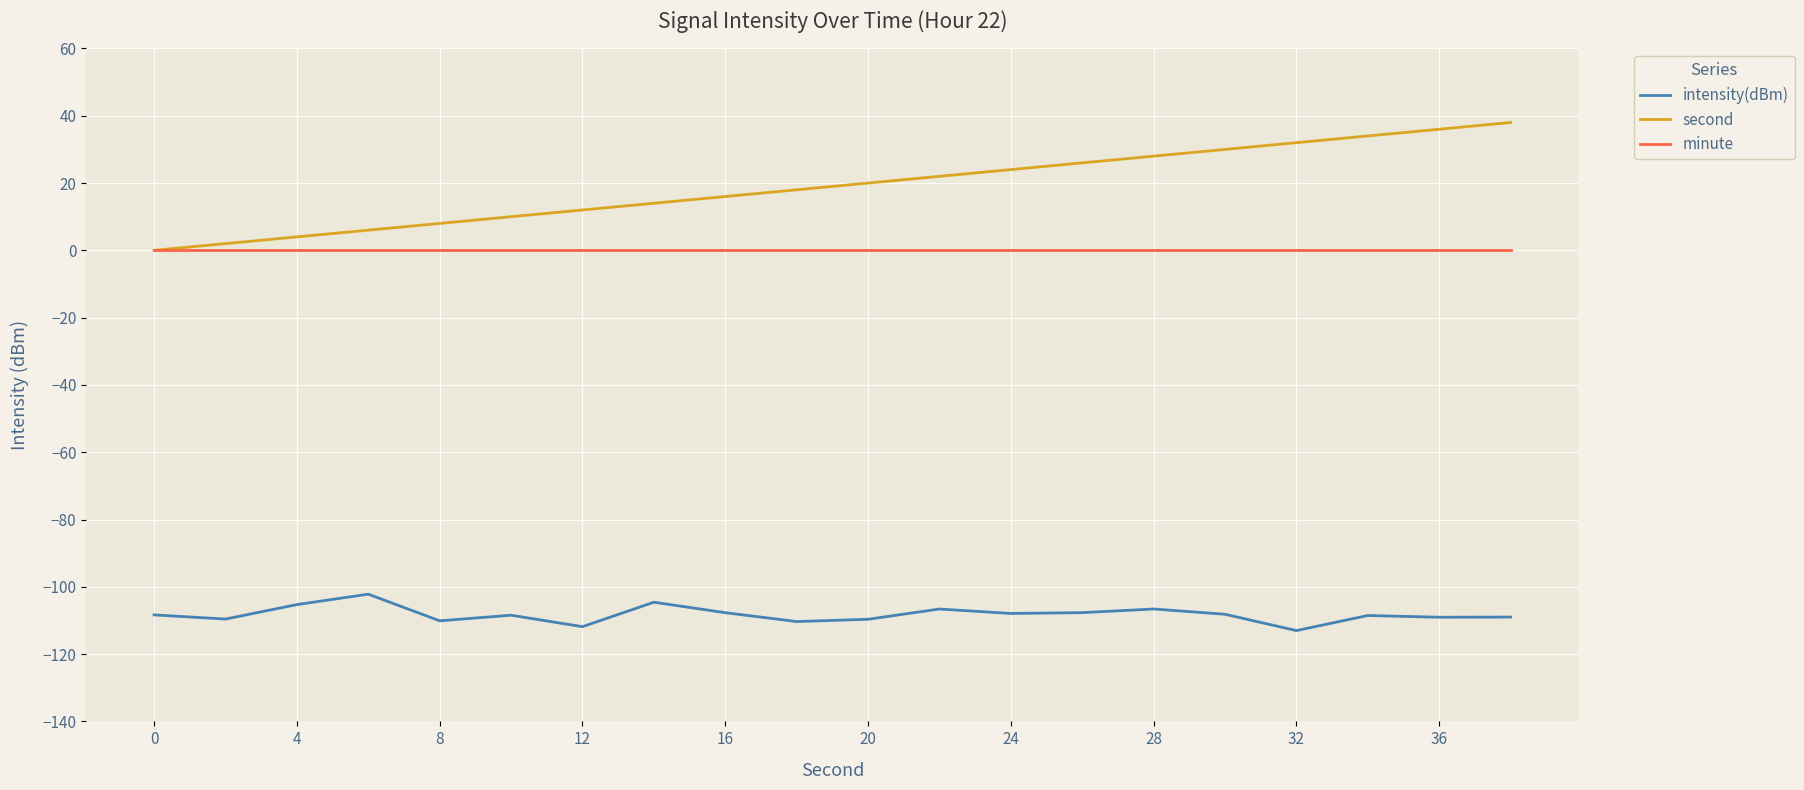

How many values in the second series are below 20?

10